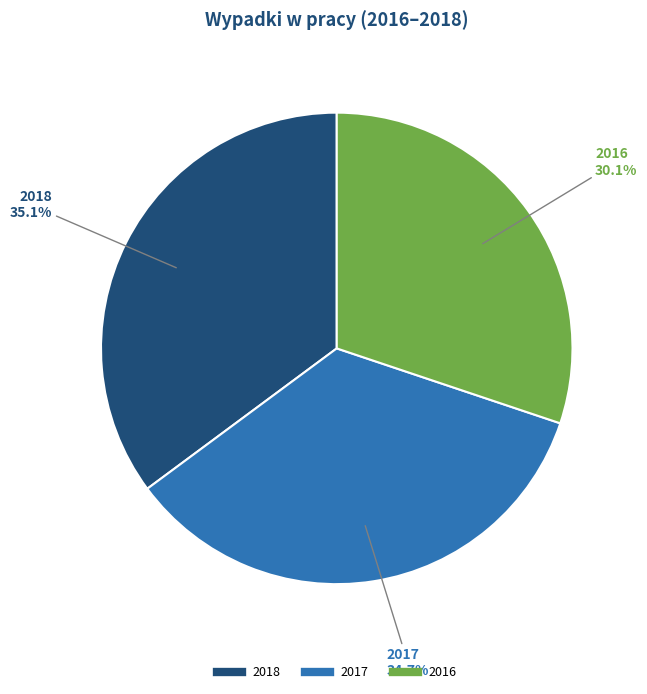

To the nearest percent, what is the average slice percentage?

33%